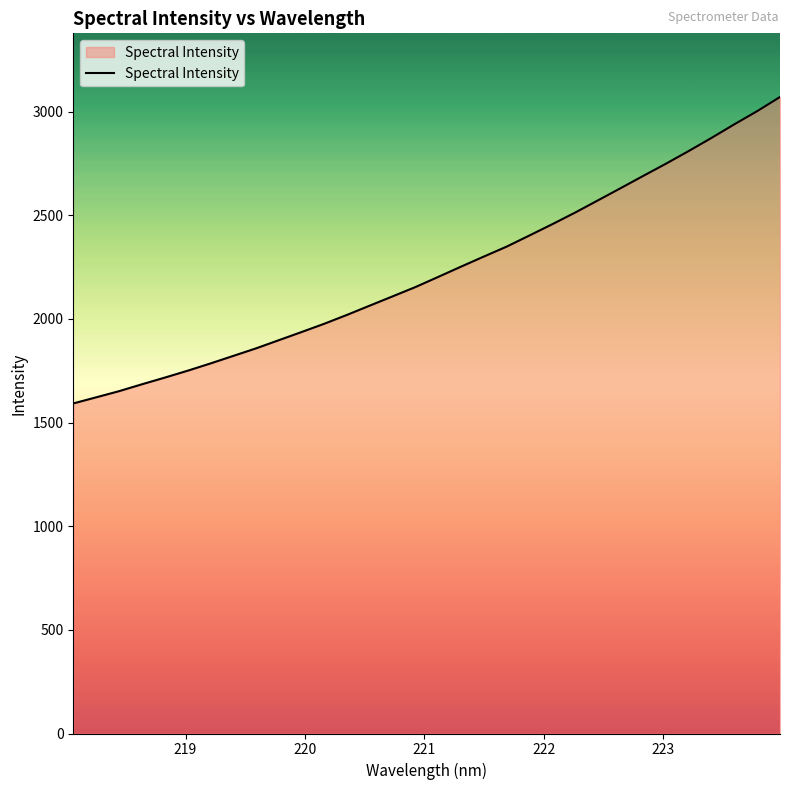

What is the difference between the maximum and minimum values?

1478.6